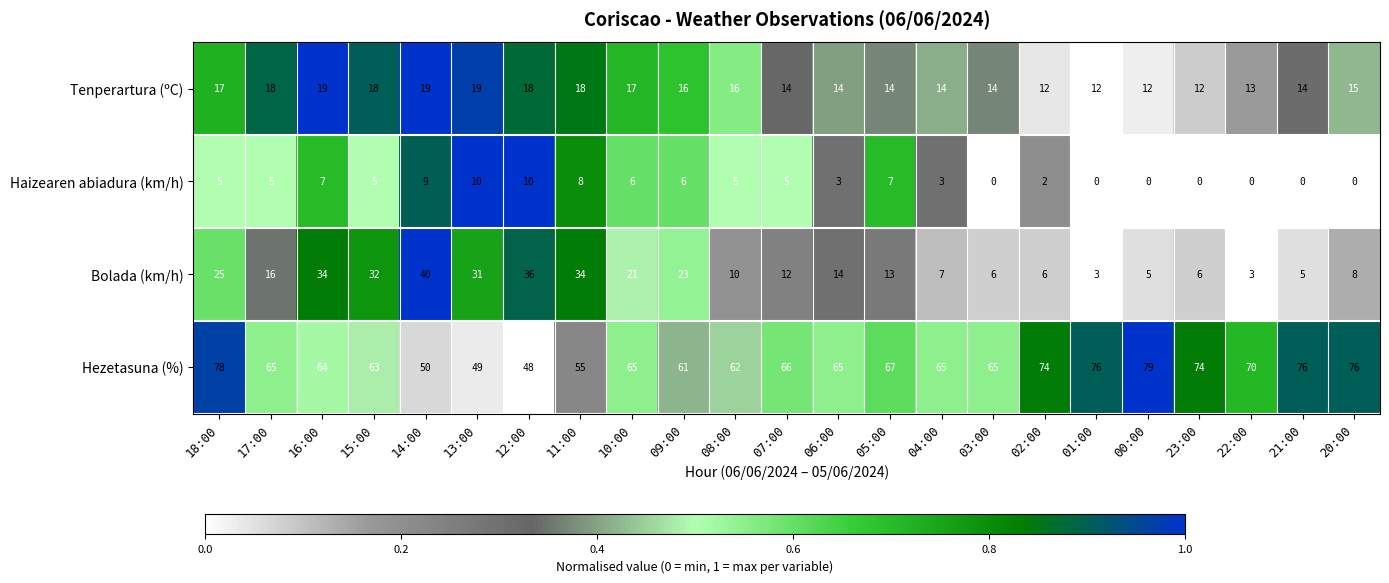

Which series has the largest total across all categories?

Hezetasuna (%)